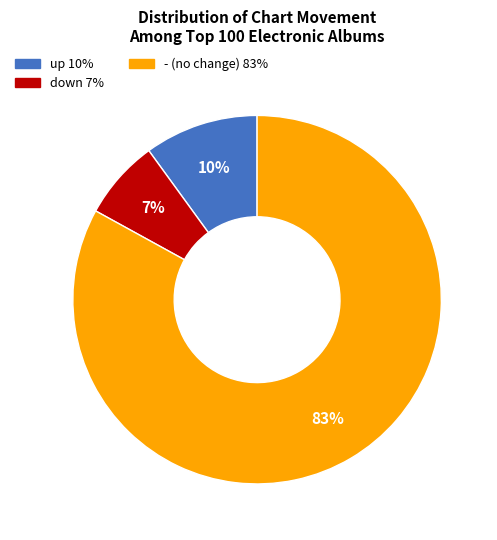

To the nearest percent, what is the average slice percentage?

33%